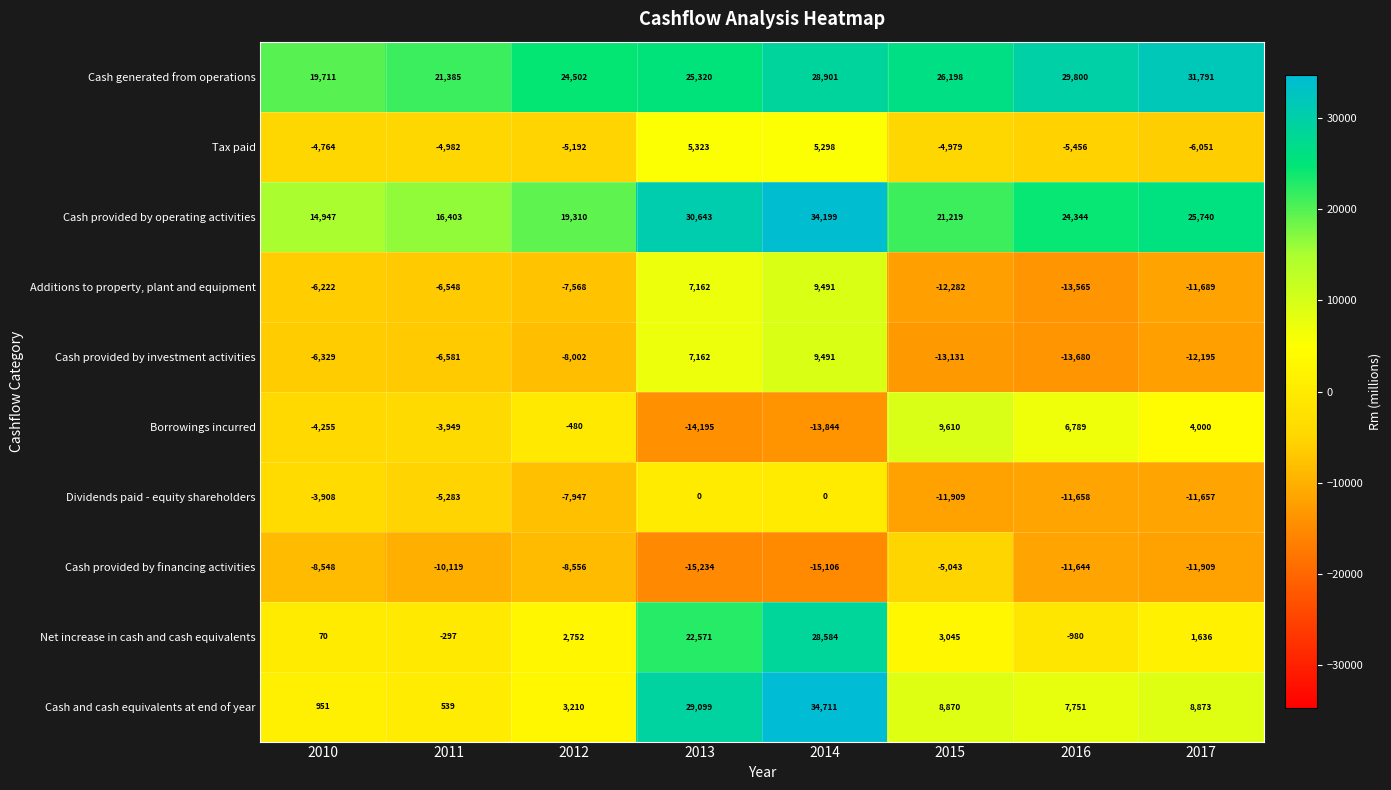

Is it true that Net increase in cash and cash equivalents equals 70 at 2010?

True